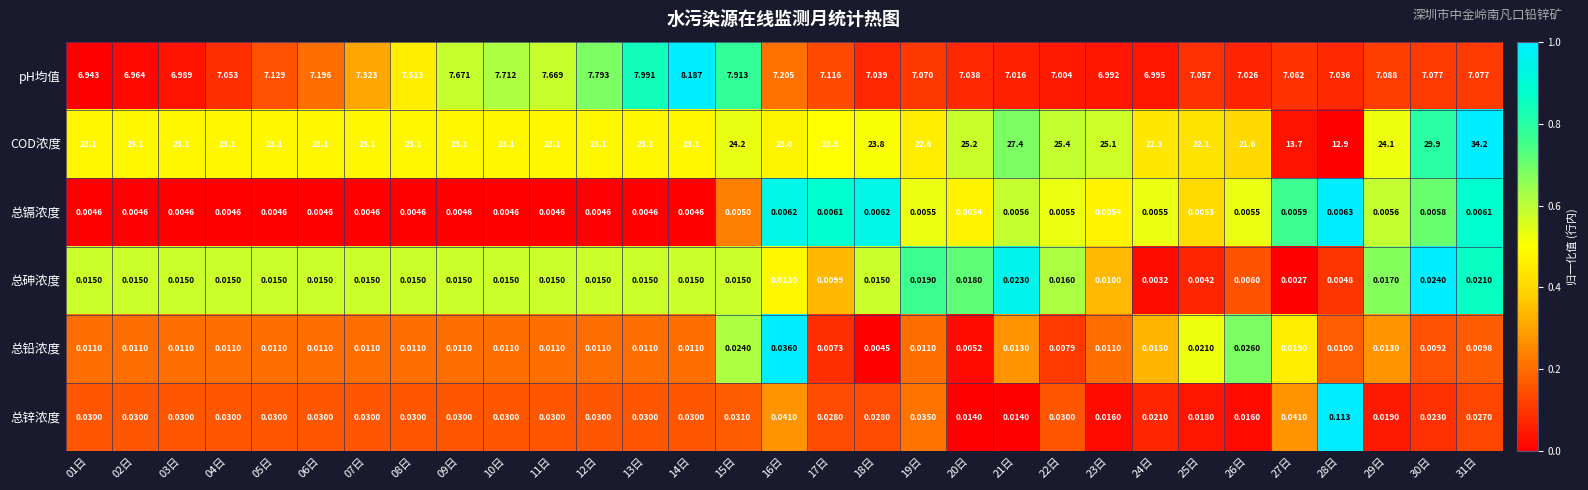

Which series has the largest total across all categories?

COD浓度